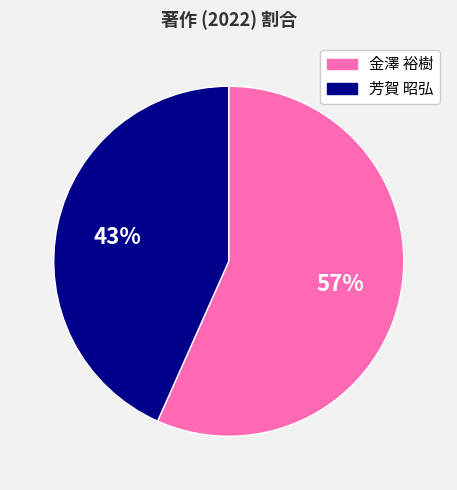

Is it true that 芳賀 昭弘 is 50% of the pie?

False